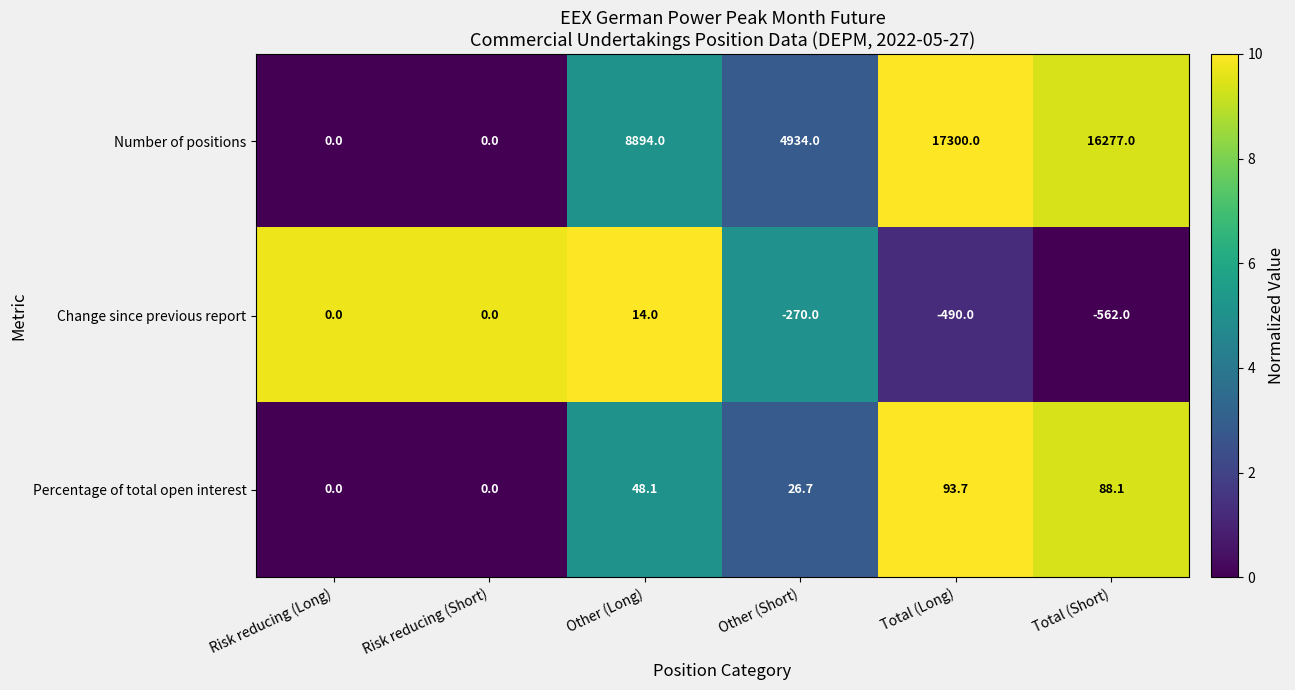

What is the difference between the second highest and second lowest values in the Number of positions series?

16277.0